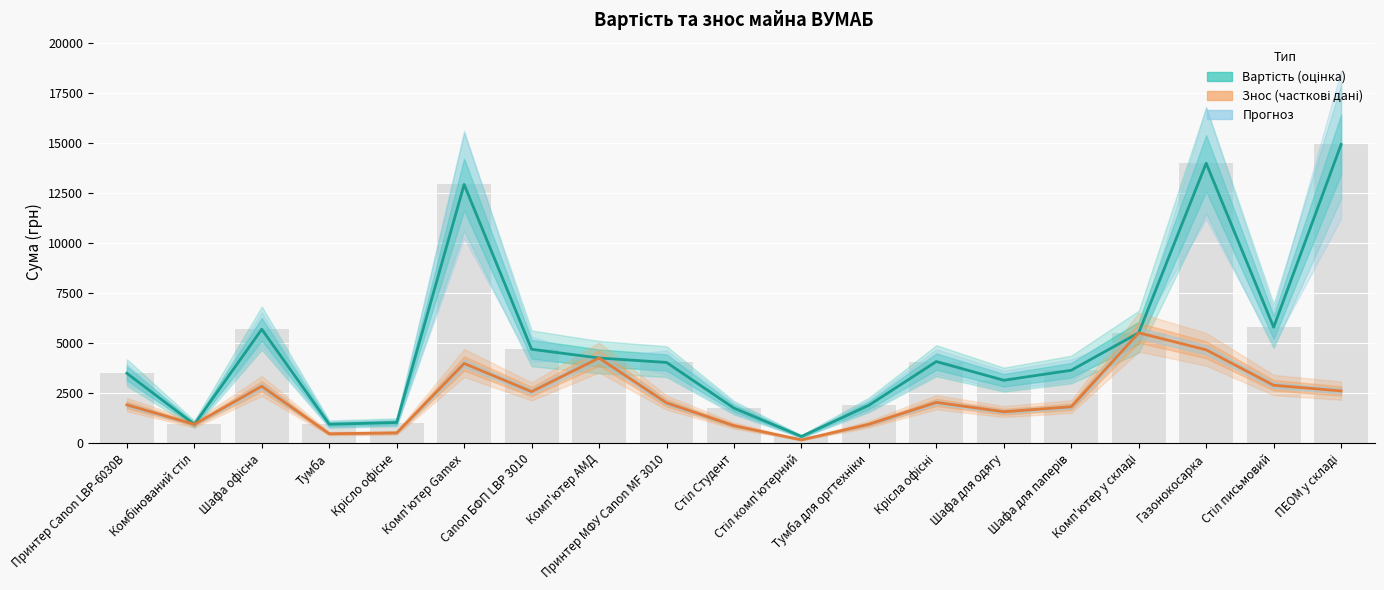

Which series has the largest total across all categories?

Вартість (лінія)